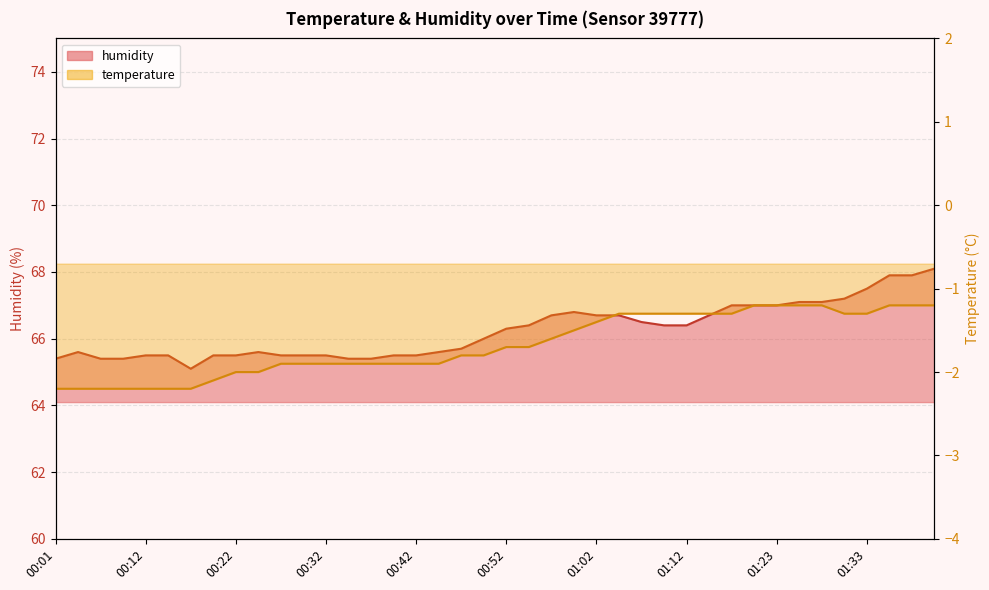

Reading left to right, list all the values displayed in this chart.

65.4	65.6	65.4	65.4	65.5	65.5	65.1	65.5	65.5	65.6	65.5	65.5	65.5	65.4	65.4	65.5	65.5	65.6	65.7	66.0	66.3	66.4	66.7	66.8	66.7	66.7	66.5	66.4	66.4	66.7	67.0	67.0	67.0	67.1	67.1	67.2	67.5	67.9	67.9	68.1